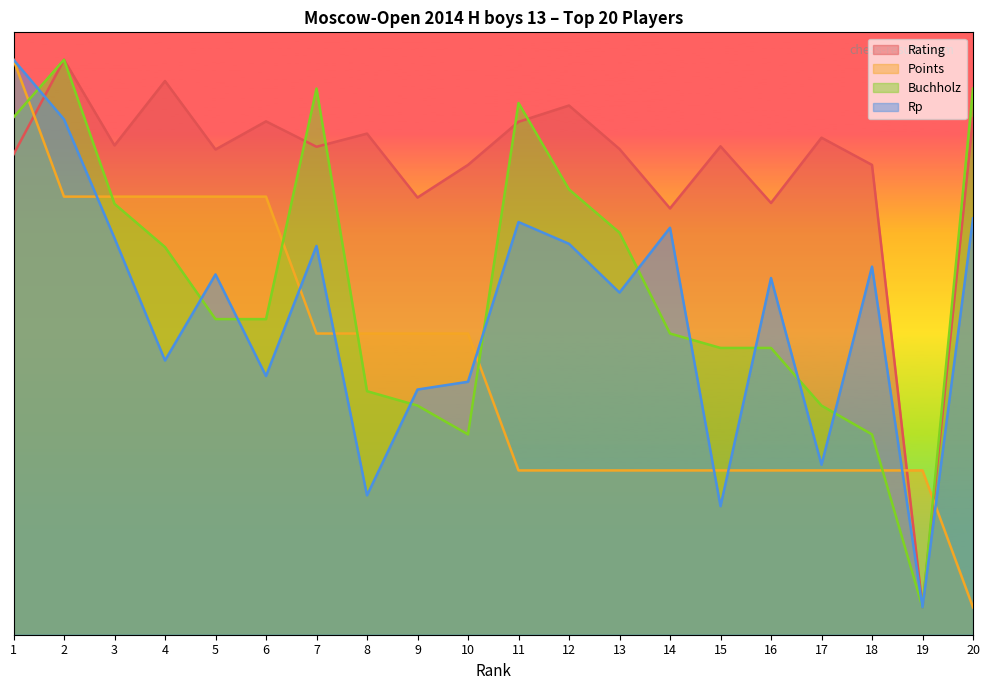

What are all the series names shown in the legend?

Rating, Points, Buchholz, Rp